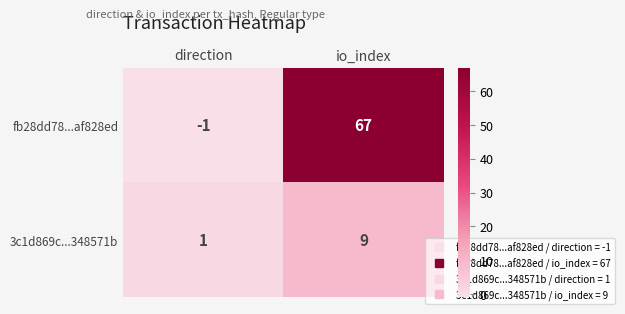

The fb28dd78...af828ed series shows 67 at io_index. True or false?

True